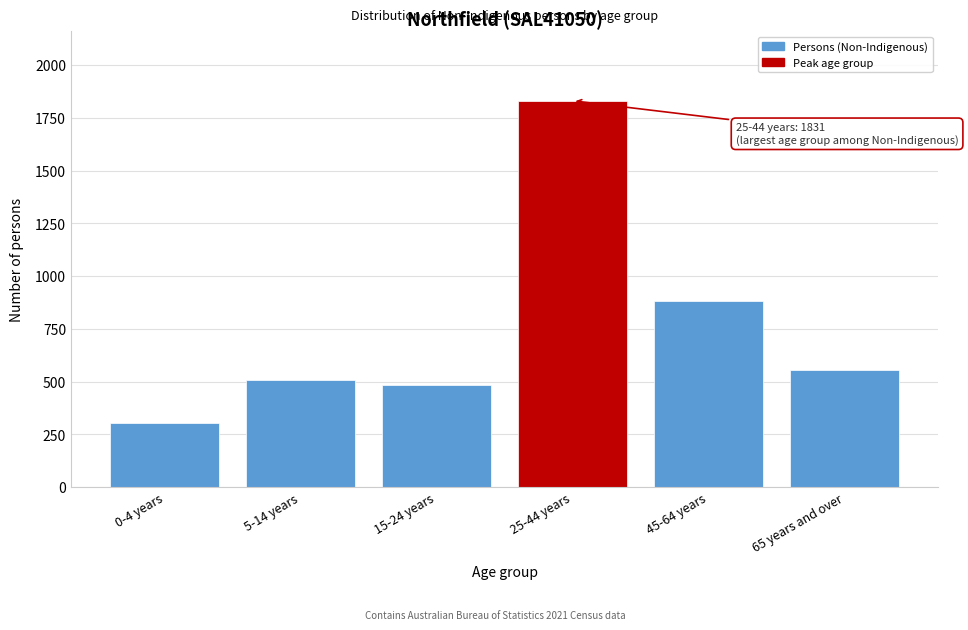

Reading right to left, list all the values displayed in this chart.

65 years and over=557	45-64 years=881	25-44 years=1831	15-24 years=484	5-14 years=506	0-4 years=303